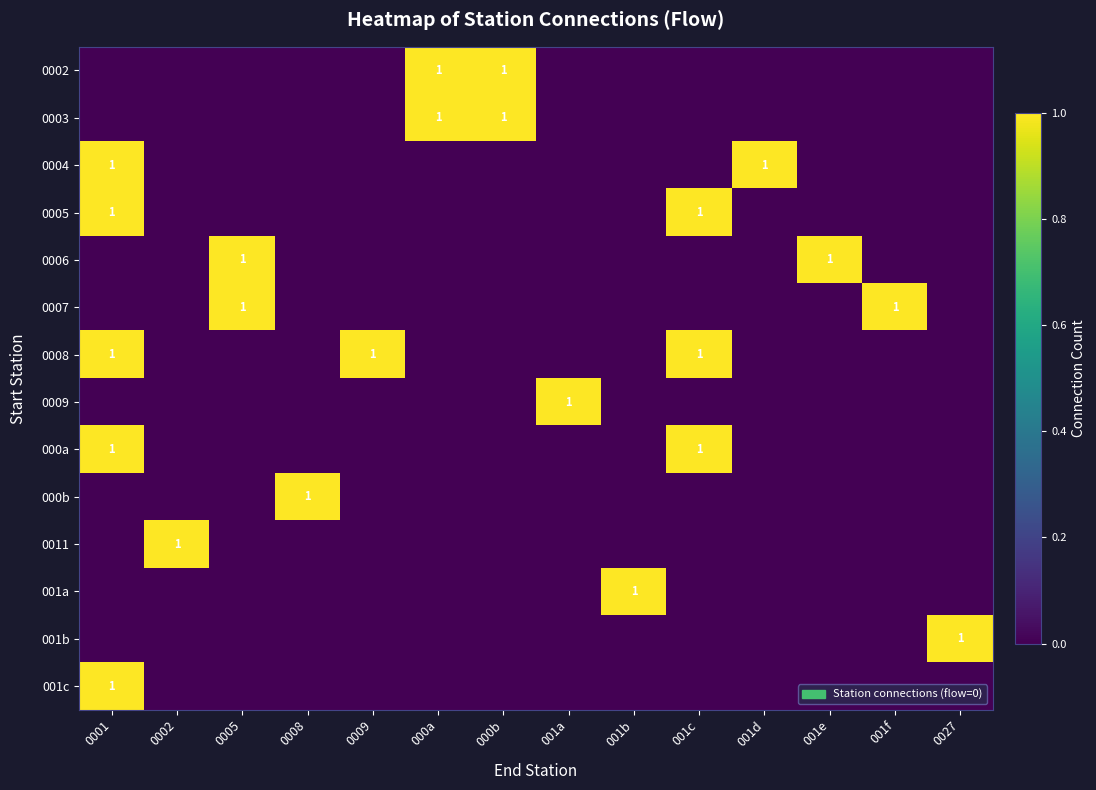

The 0006 series shows 1 at 001e. True or false?

True